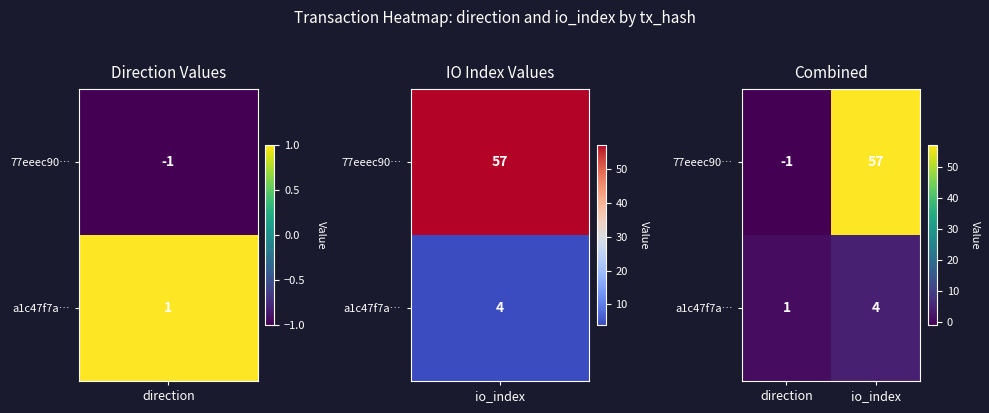

Read the 77eeec90… value at io_index, to the nearest 10.

60